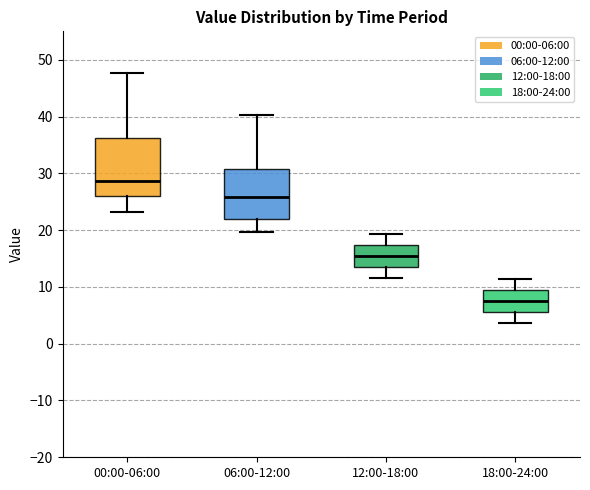

Reading left to right, read every box against the y-axis: the position of its median line, the range the box covers, and the ends of its whiskers. The values are not printed on the chart, so give them approximately, as read against the axis.

00:00-06:00: median 29, box 26 to 36, whiskers 23 to 48
06:00-12:00: median 26, box 22 to 31, whiskers 20 to 40
12:00-18:00: median 16, box 14 to 17, whiskers 12 to 19
18:00-24:00: median 8, box 6 to 9, whiskers 4 to 11